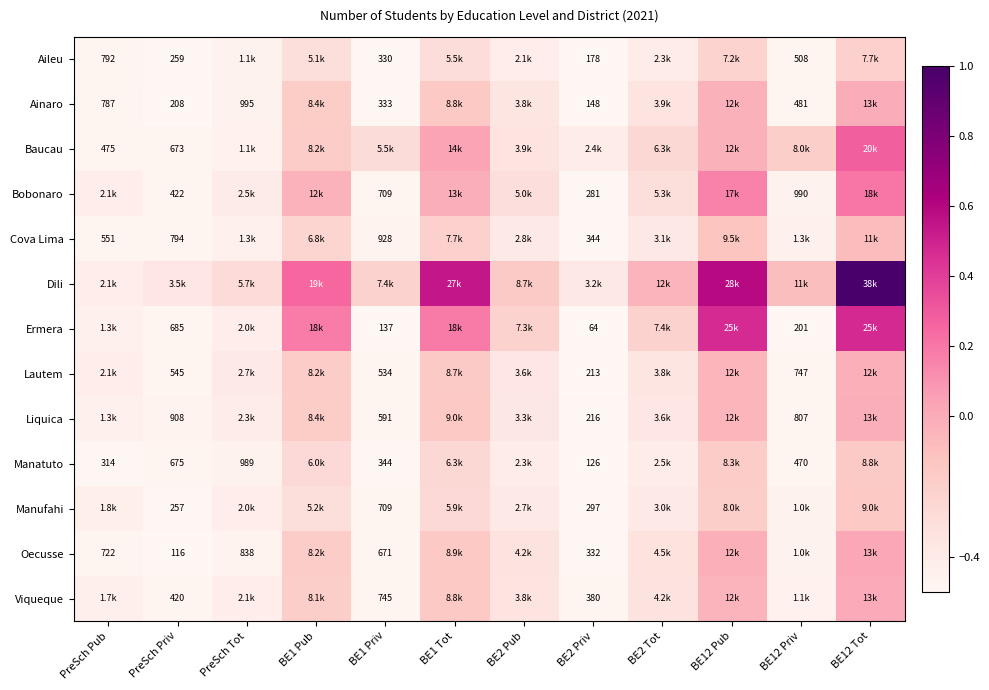

Is the value of Oecusse at BE1 Priv greater than the value of Ainaro at PreSch Pub?

No